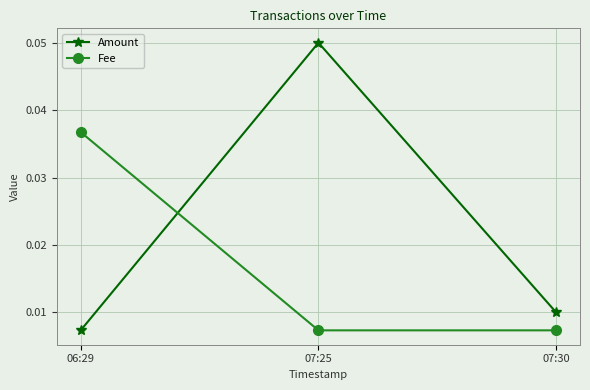

What are all the series names shown in the legend?

Amount, Fee